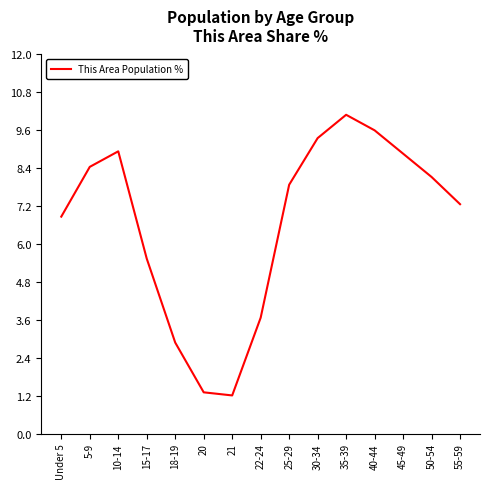

What is the difference between the second highest and second lowest values?

8.3